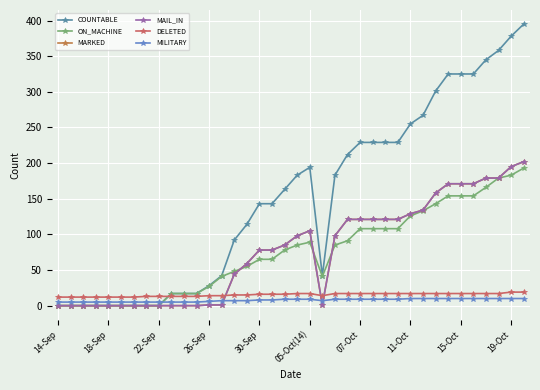

Which category has the lowest value across all series?

14-Sep